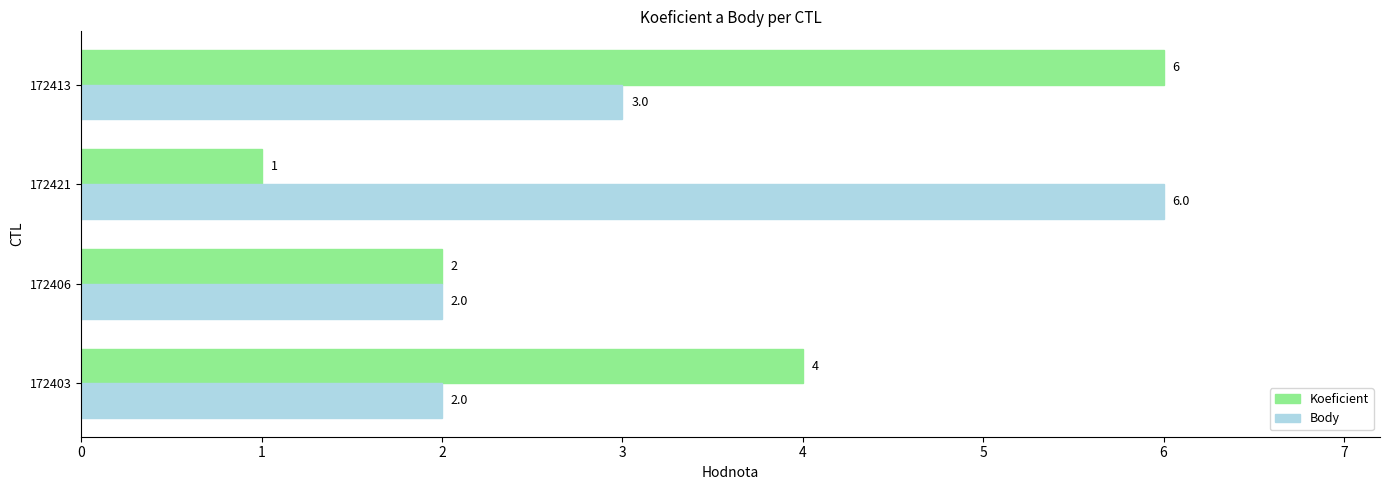

How many data points in Body are less than 3?

2